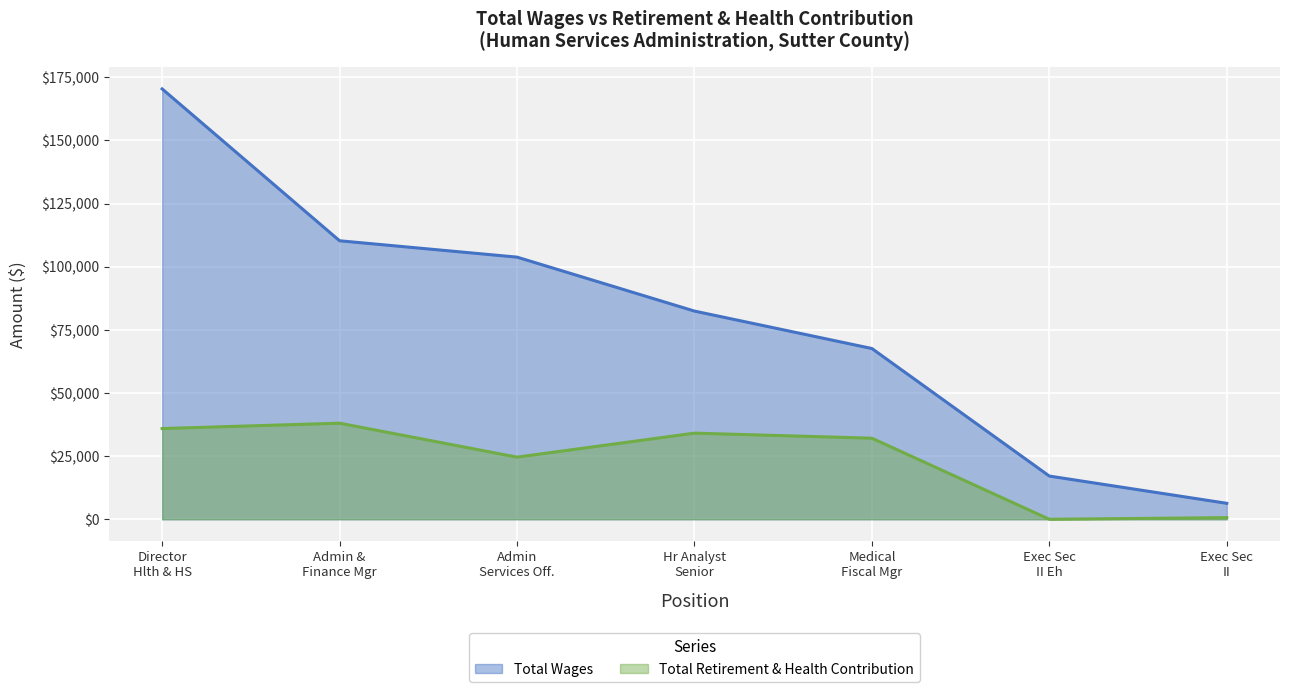

What is the maximum value for Total Wages?

170413